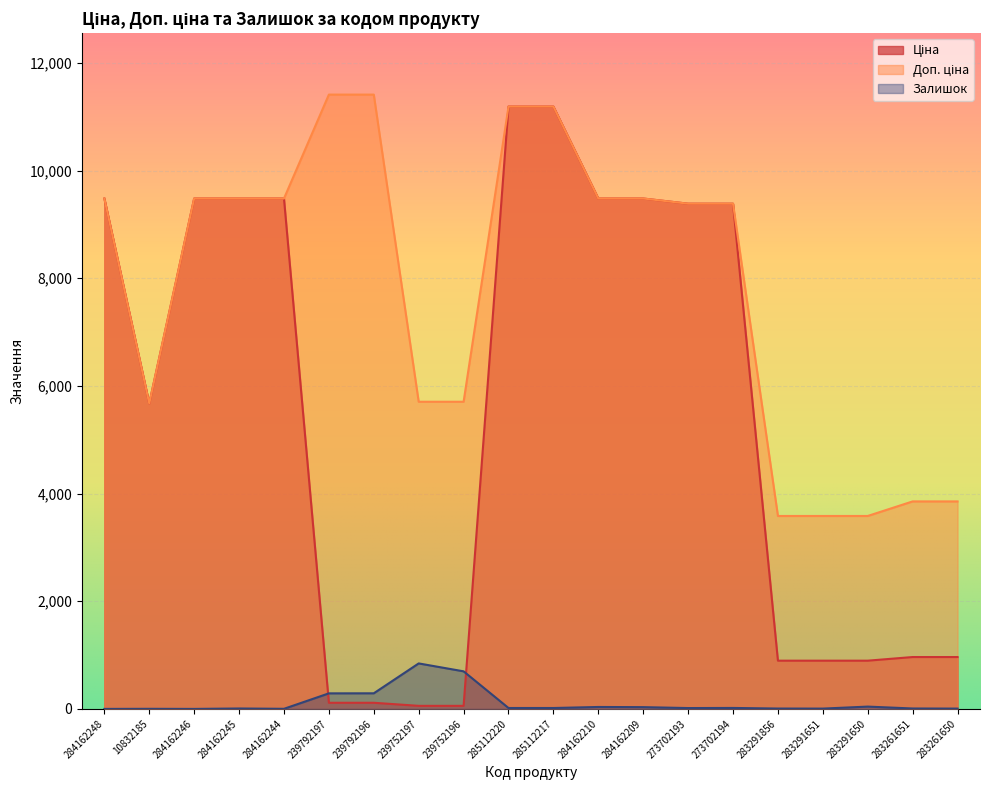

At which category does Залишок reach its first local valley?

284162246